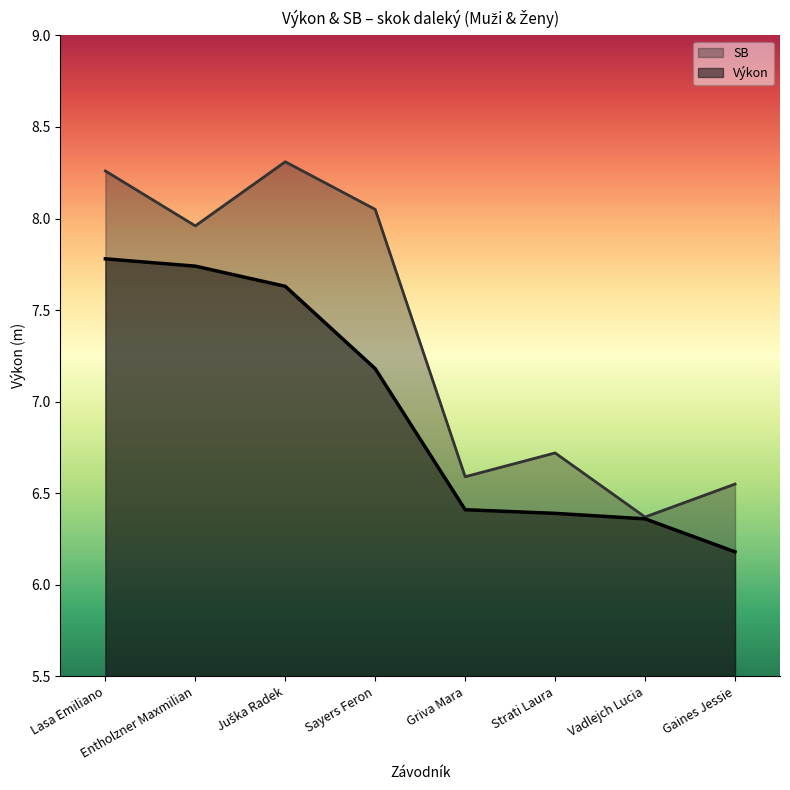

True or false: SB has a value of 8.1 at Sayers Feron.

True